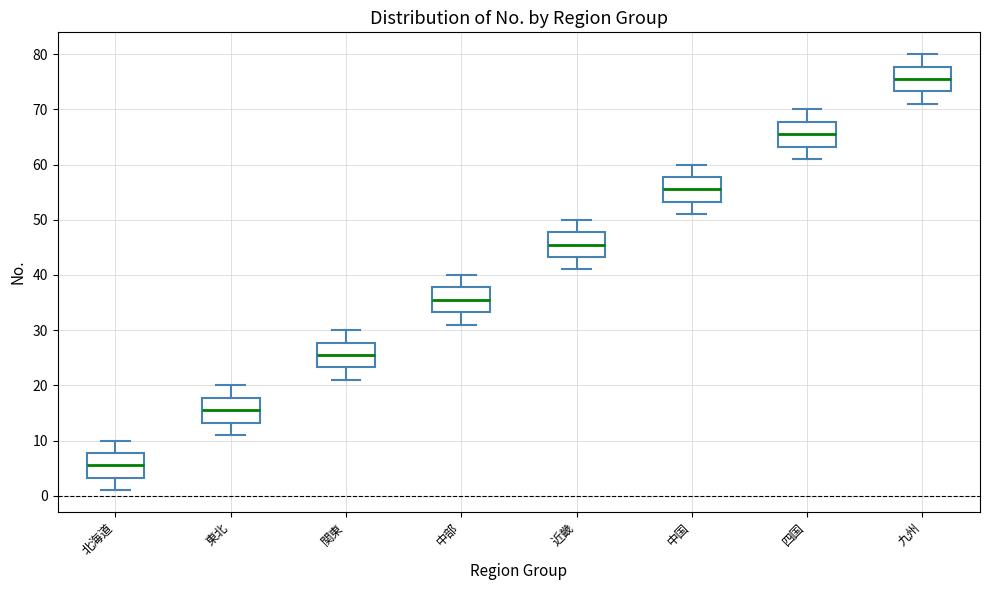

Reading left to right, read every box against the y-axis: the position of its median line, the range the box covers, and the ends of its whiskers. The values are not printed on the chart, so give them approximately, as read against the axis.

北海道: median 6, box 3 to 8, whiskers 1 to 10
東北: median 16, box 13 to 18, whiskers 11 to 20
関東: median 26, box 23 to 28, whiskers 21 to 30
中部: median 36, box 33 to 38, whiskers 31 to 40
近畿: median 46, box 43 to 48, whiskers 41 to 50
中国: median 56, box 53 to 58, whiskers 51 to 60
四国: median 66, box 63 to 68, whiskers 61 to 70
九州: median 76, box 73 to 78, whiskers 71 to 80